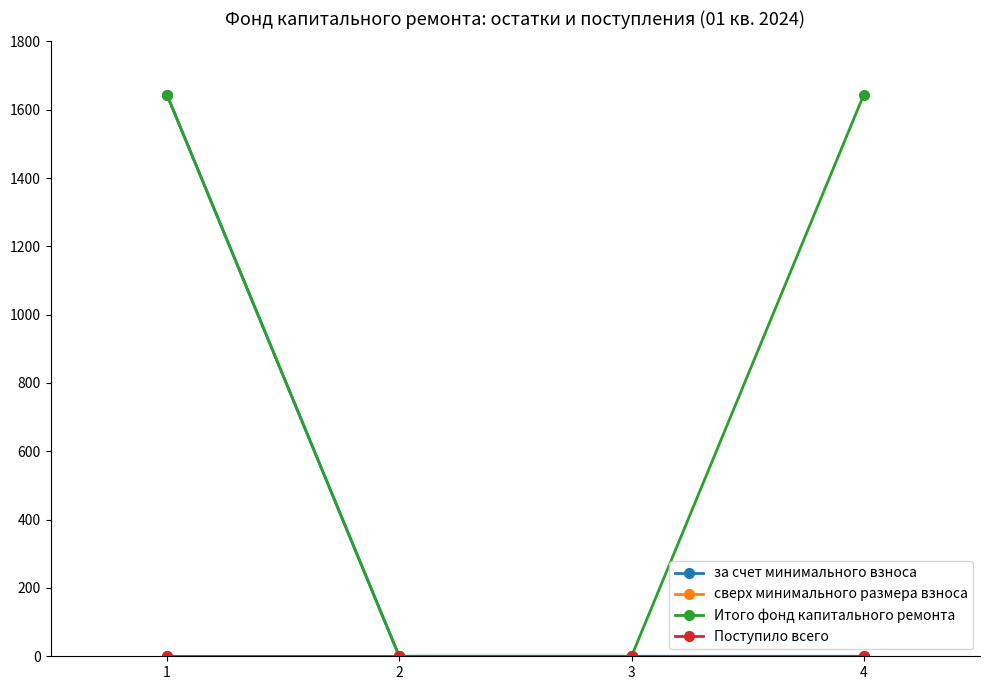

Rank the series at 2 from highest to lowest value.

за счет минимального взноса, сверх минимального размера взноса, Итого фонд капитального ремонта, Поступило всего